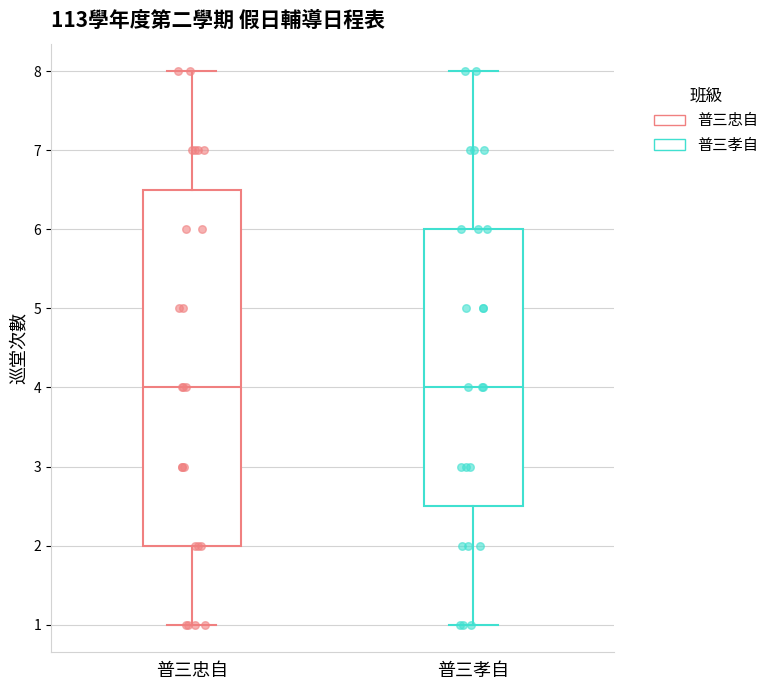

Reading left to right, read every box against the y-axis: the position of its median line, the range the box covers, and the ends of its whiskers. The values are not printed on the chart, so give them approximately, as read against the axis.

普三忠自: median 4.0, box 2.0 to 6.5, whiskers 1.0 to 8.0
普三孝自: median 4.0, box 2.5 to 6.0, whiskers 1.0 to 8.0